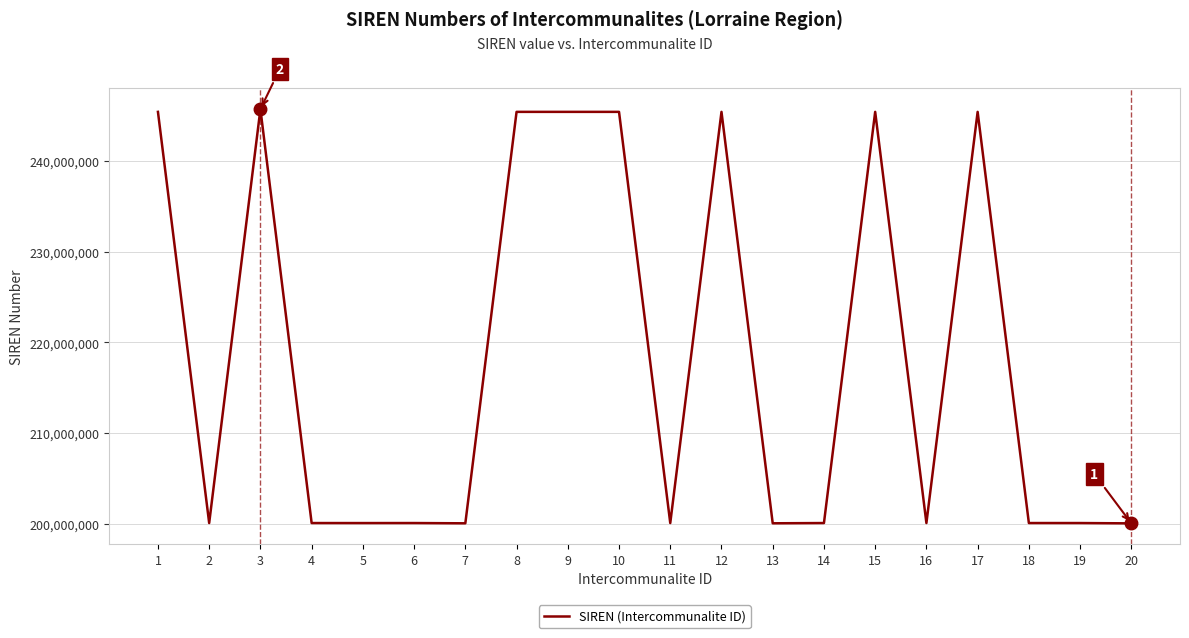

Count the number of data series in this chart.

1